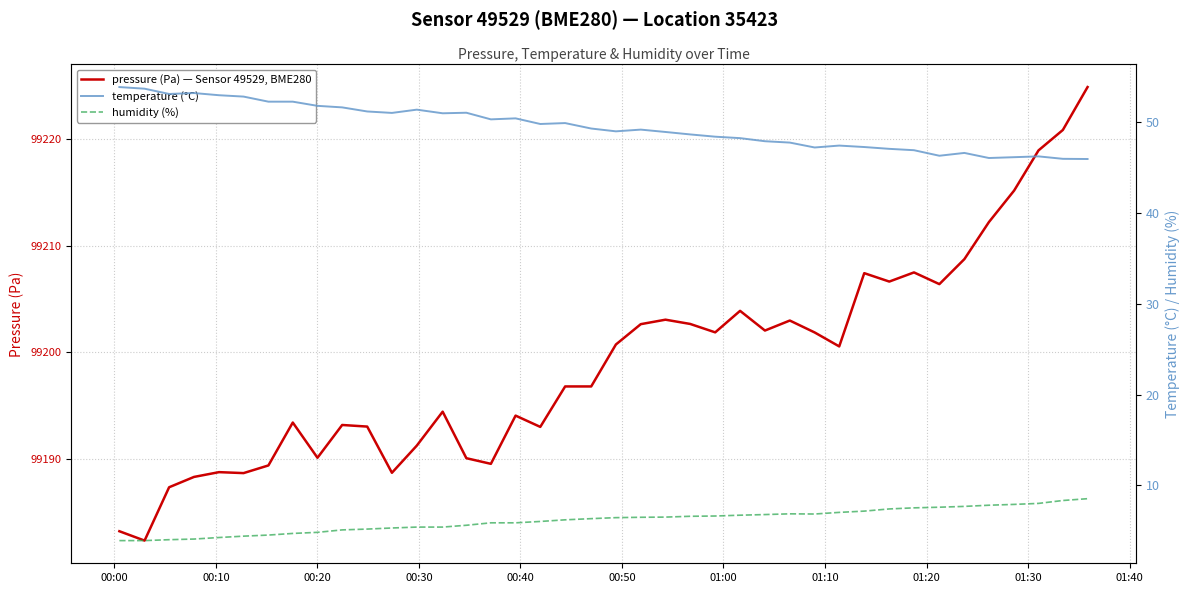

What are all the series names shown in the legend?

pressure (Pa) — Sensor 49529, BME280, temperature (°C), humidity (%)